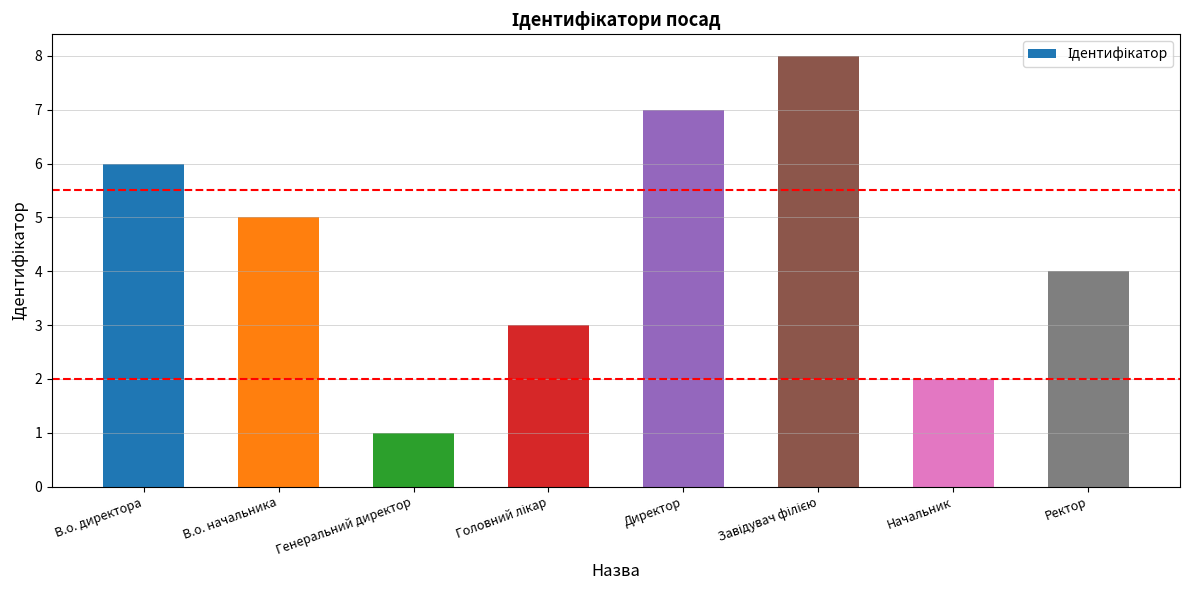

The value at В.о. директора is 6. True or false?

True